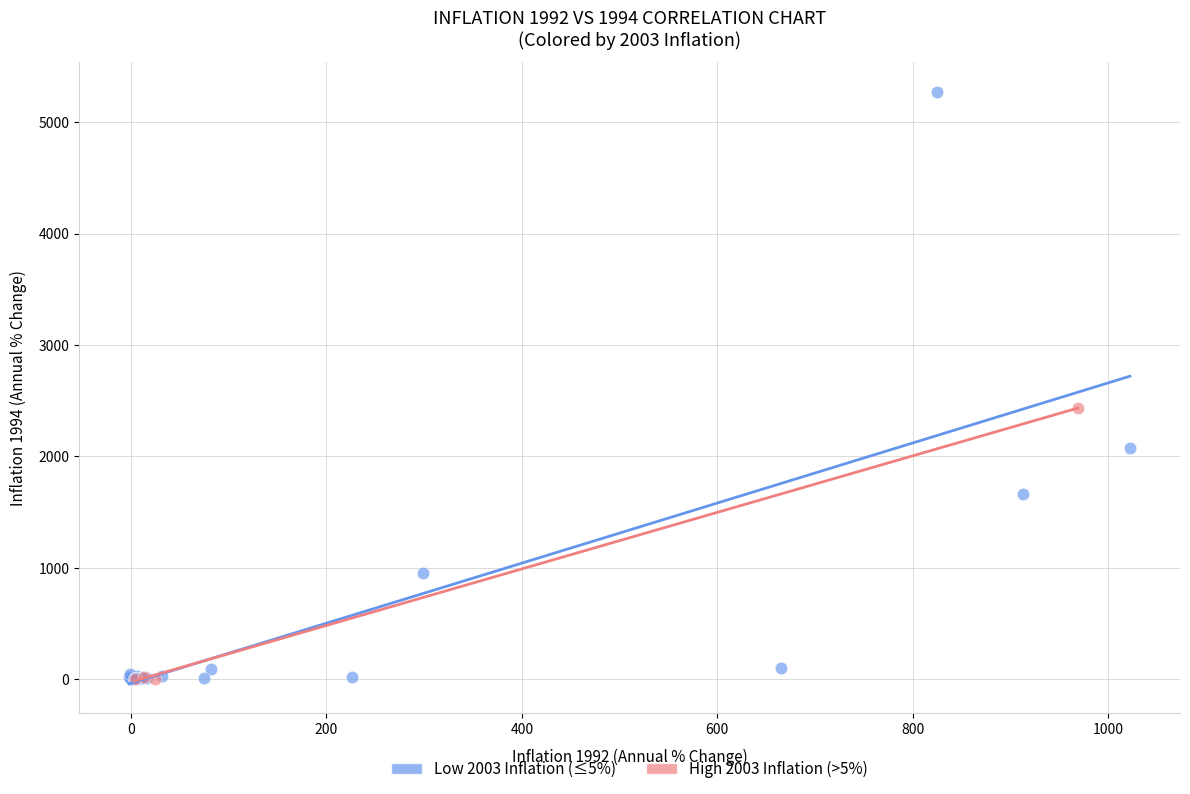

Which series has the widest spread of Y values?

Low 2003 Inflation (≤5%)